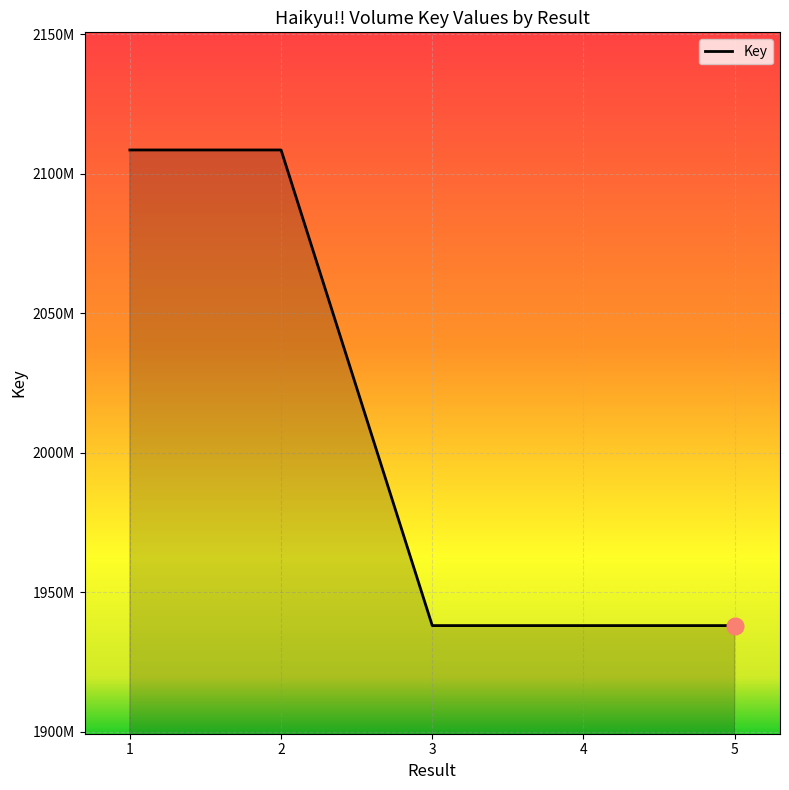

Approximately how many times larger is the value at 4 compared to 1?

0.9